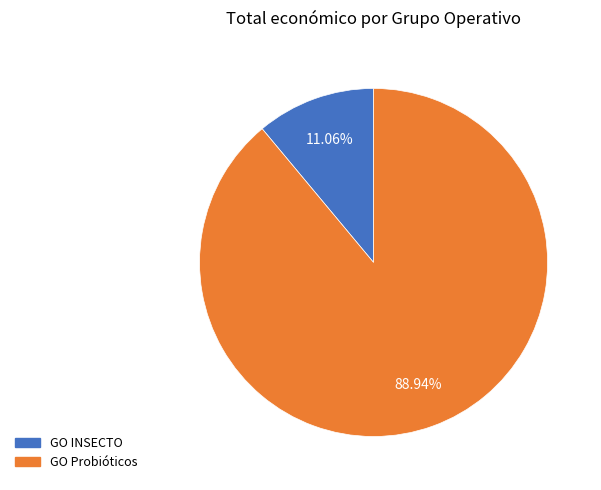

What percentage is the GO INSECTO slice, to the nearest percent?

11%